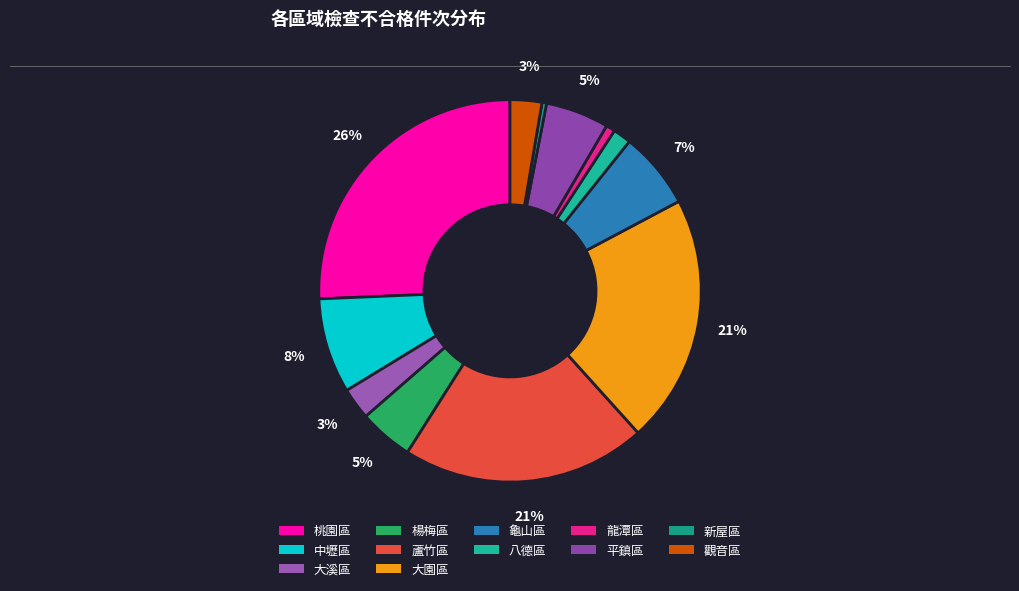

How many segments does this pie chart have?

12